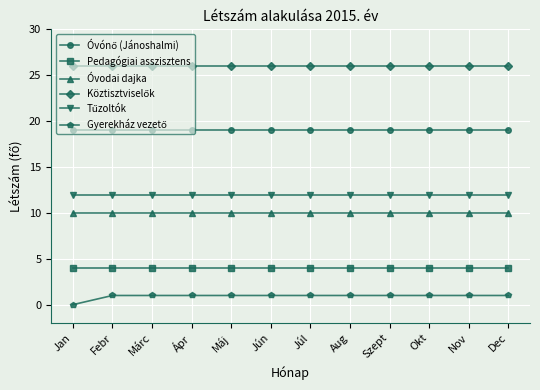

Count the number of categories in the chart.

12